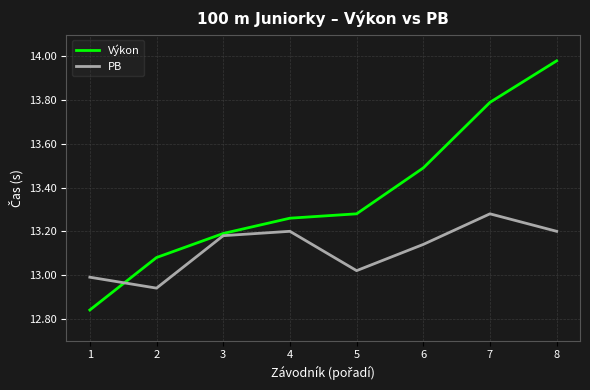

At which category is the sum across all series the highest?

8